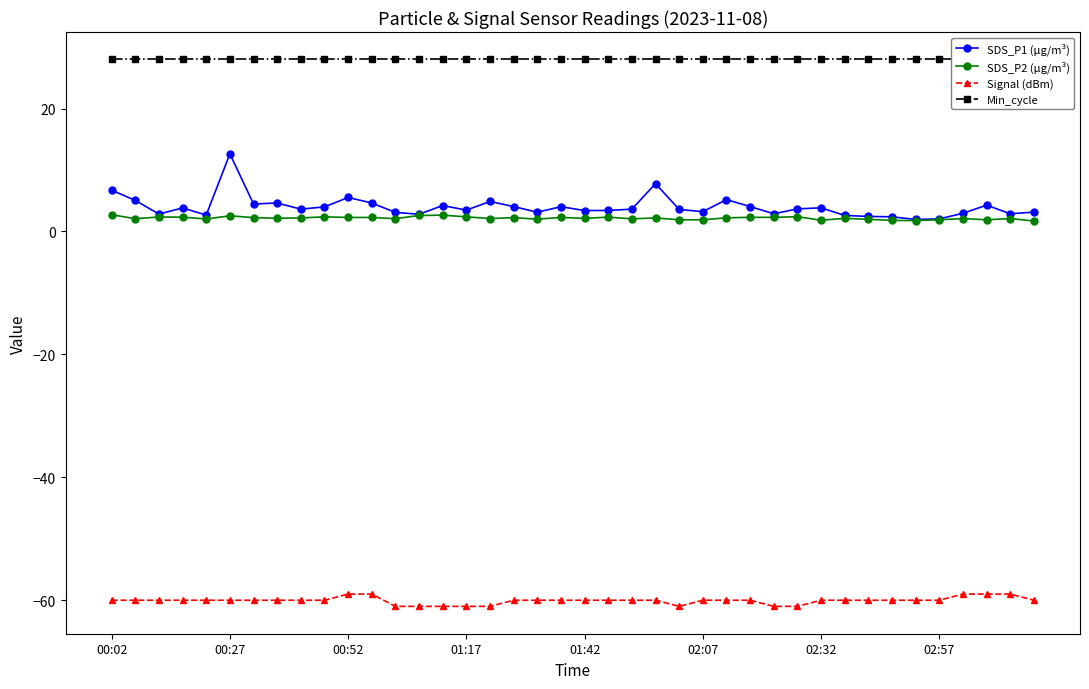

What is the maximum value for Signal (dBm)?

-59.0